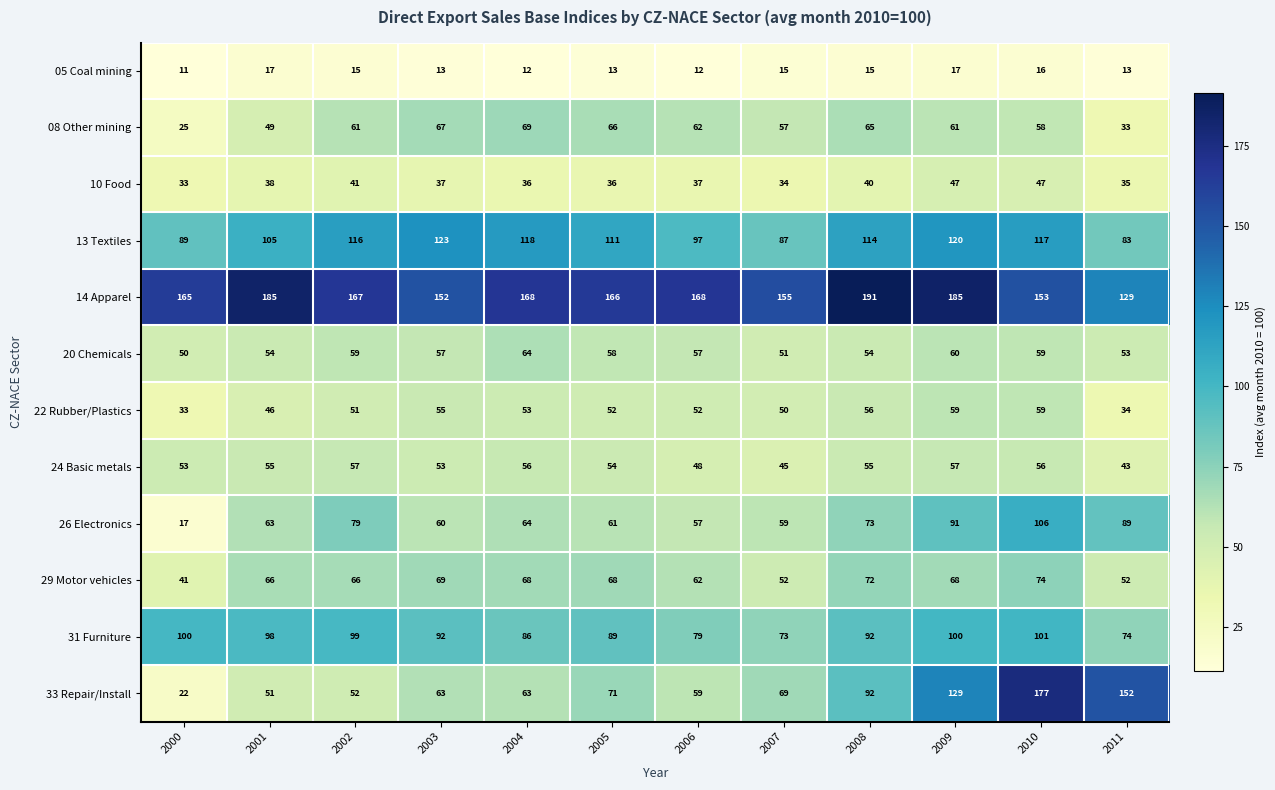

What is the maximum value shown in the chart?

191